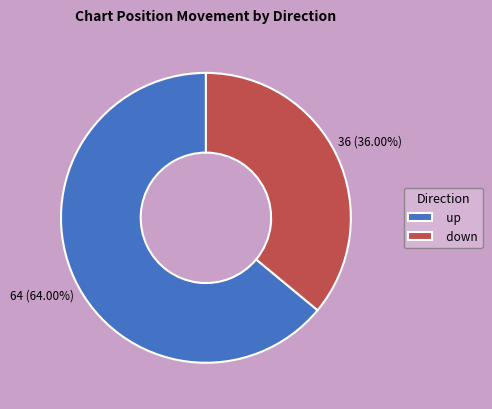

Is it true that down is 36% of the pie?

True